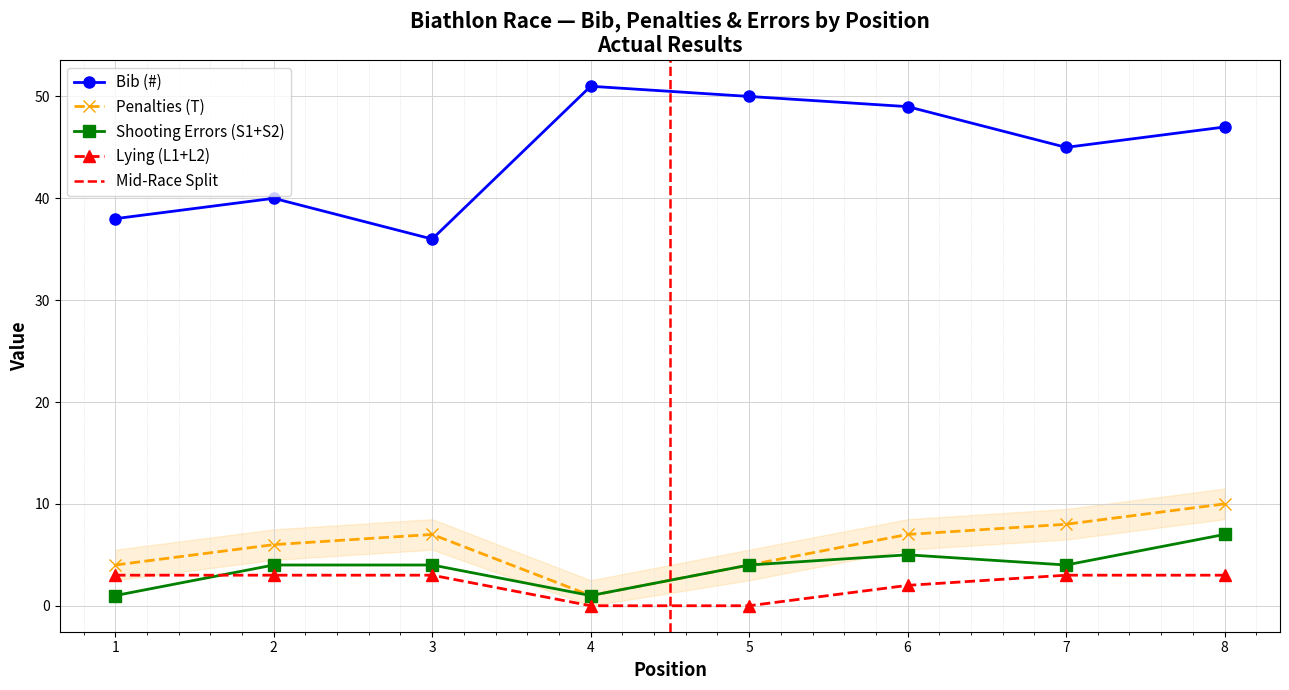

Reading left to right, extract all data points from this chart.

Bib (#): 1=38	2=40	3=36	4=51	5=50	6=49	7=45	8=47
Penalties (T): 1=4	2=6	3=7	4=1	5=4	6=7	7=8	8=10
Shooting Errors (S1+S2): 1=1	2=4	3=4	4=1	5=4	6=5	7=4	8=7
Lying (L1+L2): 1=3	2=3	3=3	4=0	5=0	6=2	7=3	8=3